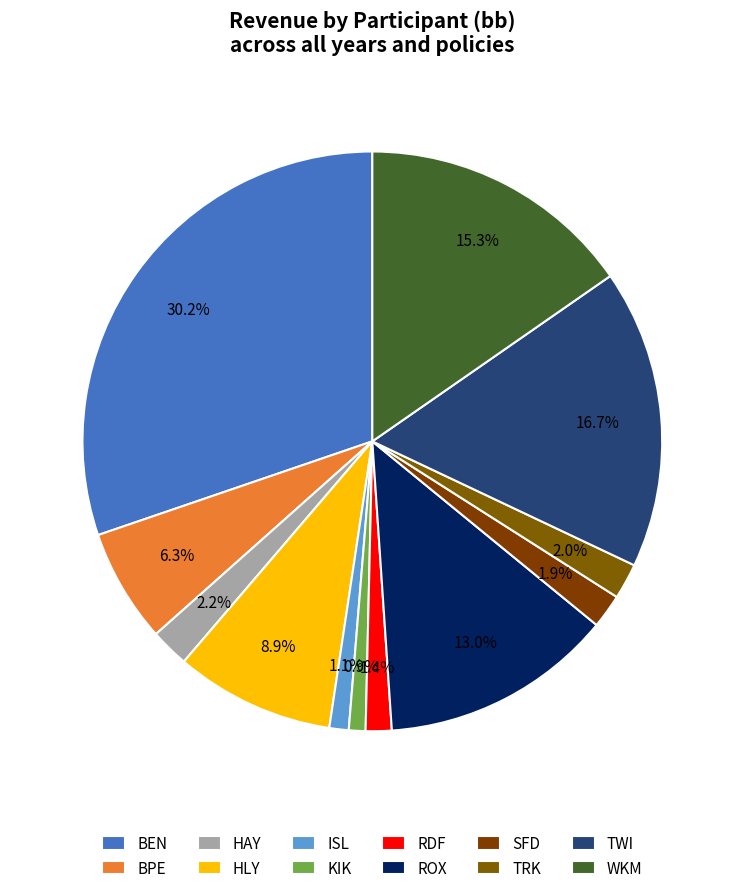

True or false: HAY accounts for 2% of the total.

True